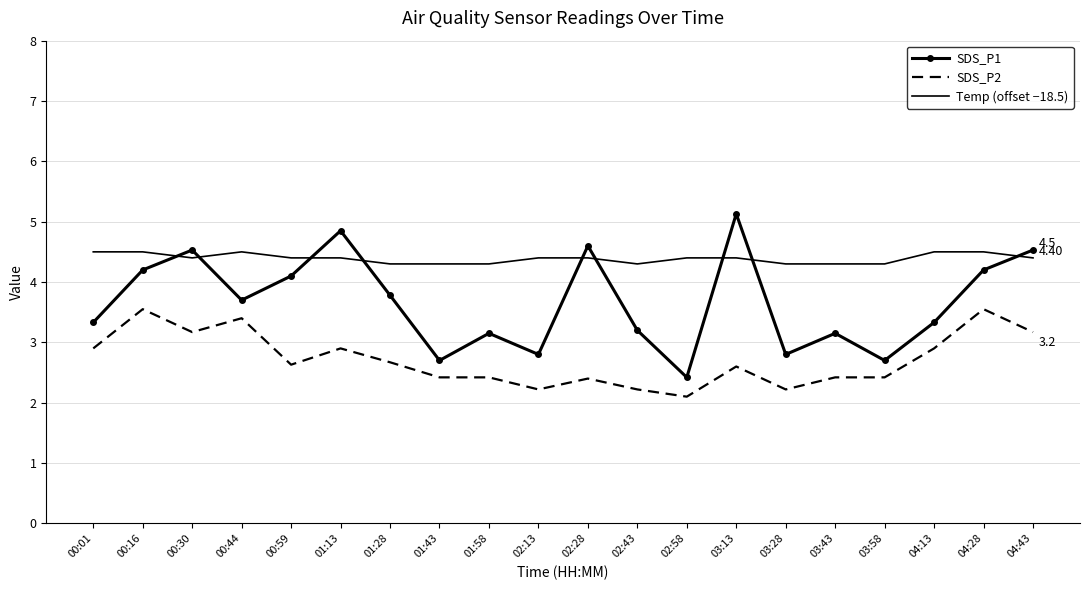

Rank the series at 02:43 from lowest to highest value.

SDS_P2, SDS_P1, Temp (offset −18.5)